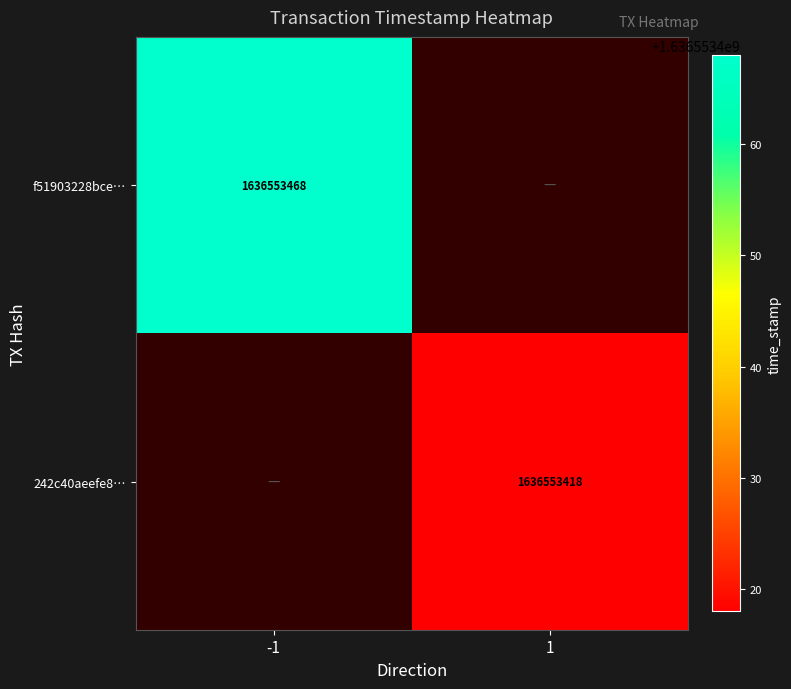

Reading left to right, transcribe all the data shown in this chart.

f51903228bce7f76f07ddcca0c72b641ef5a3ed: 1636553468	0
242c40aeefe8d87d9b4757f947271c617b807fd: 0	1636553418